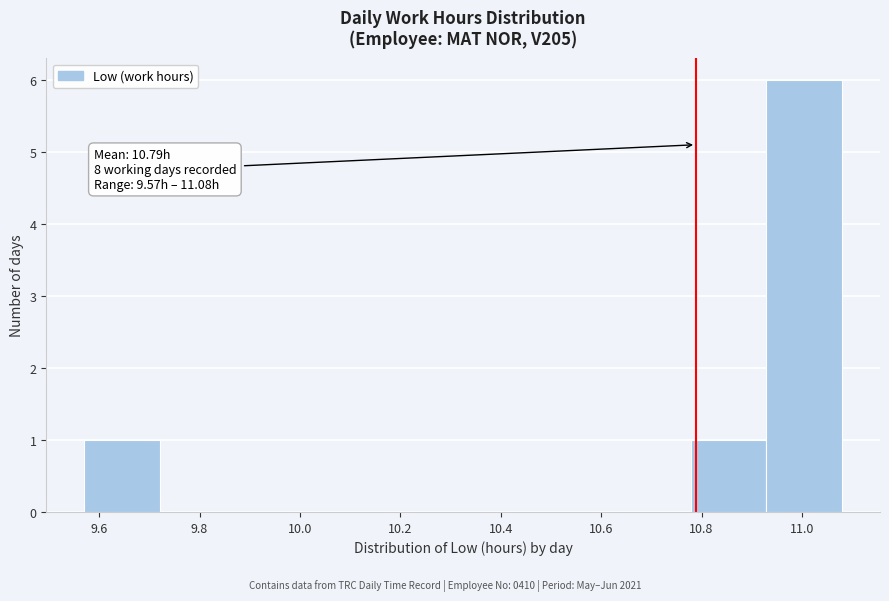

Over which range of the x-axis is the bar tallest?

10.92 to 11.08